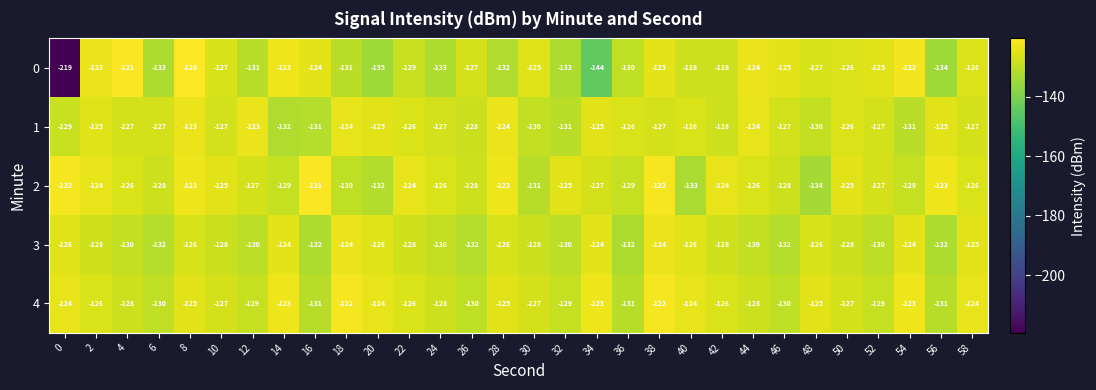

At which category is the sum across all series the highest?

8